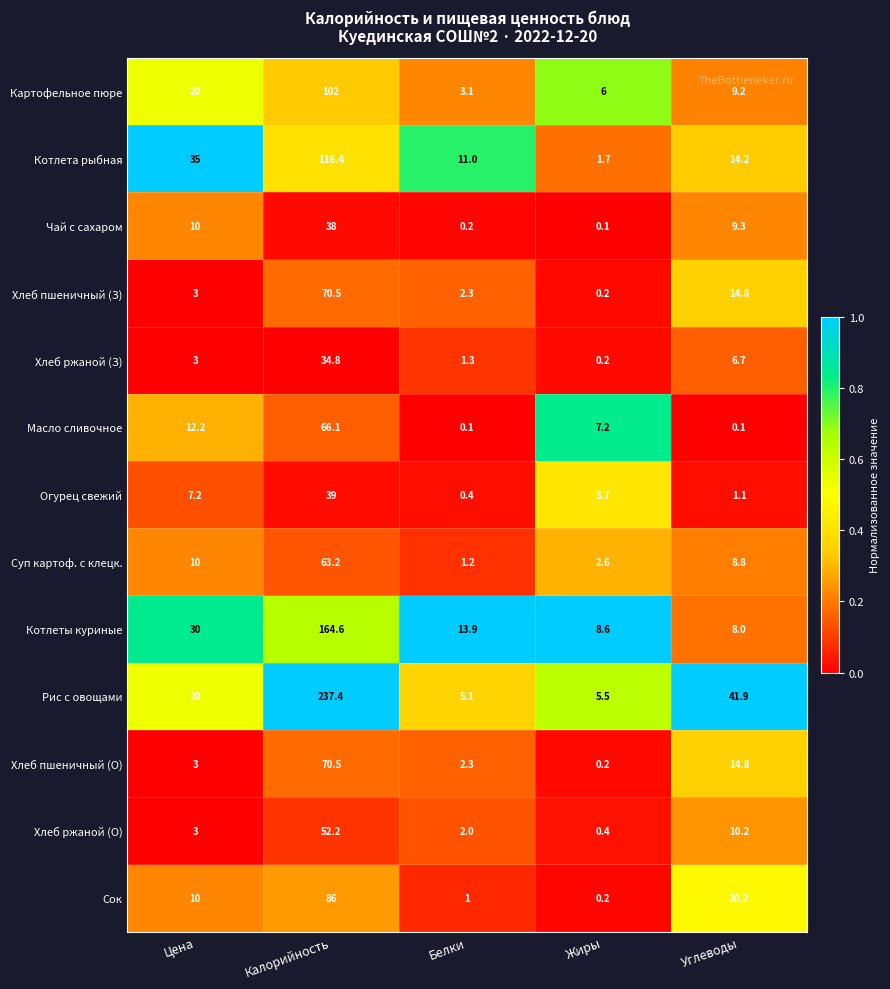

What is the difference between the maximum and minimum values in the Рис с овощами series?

232.3